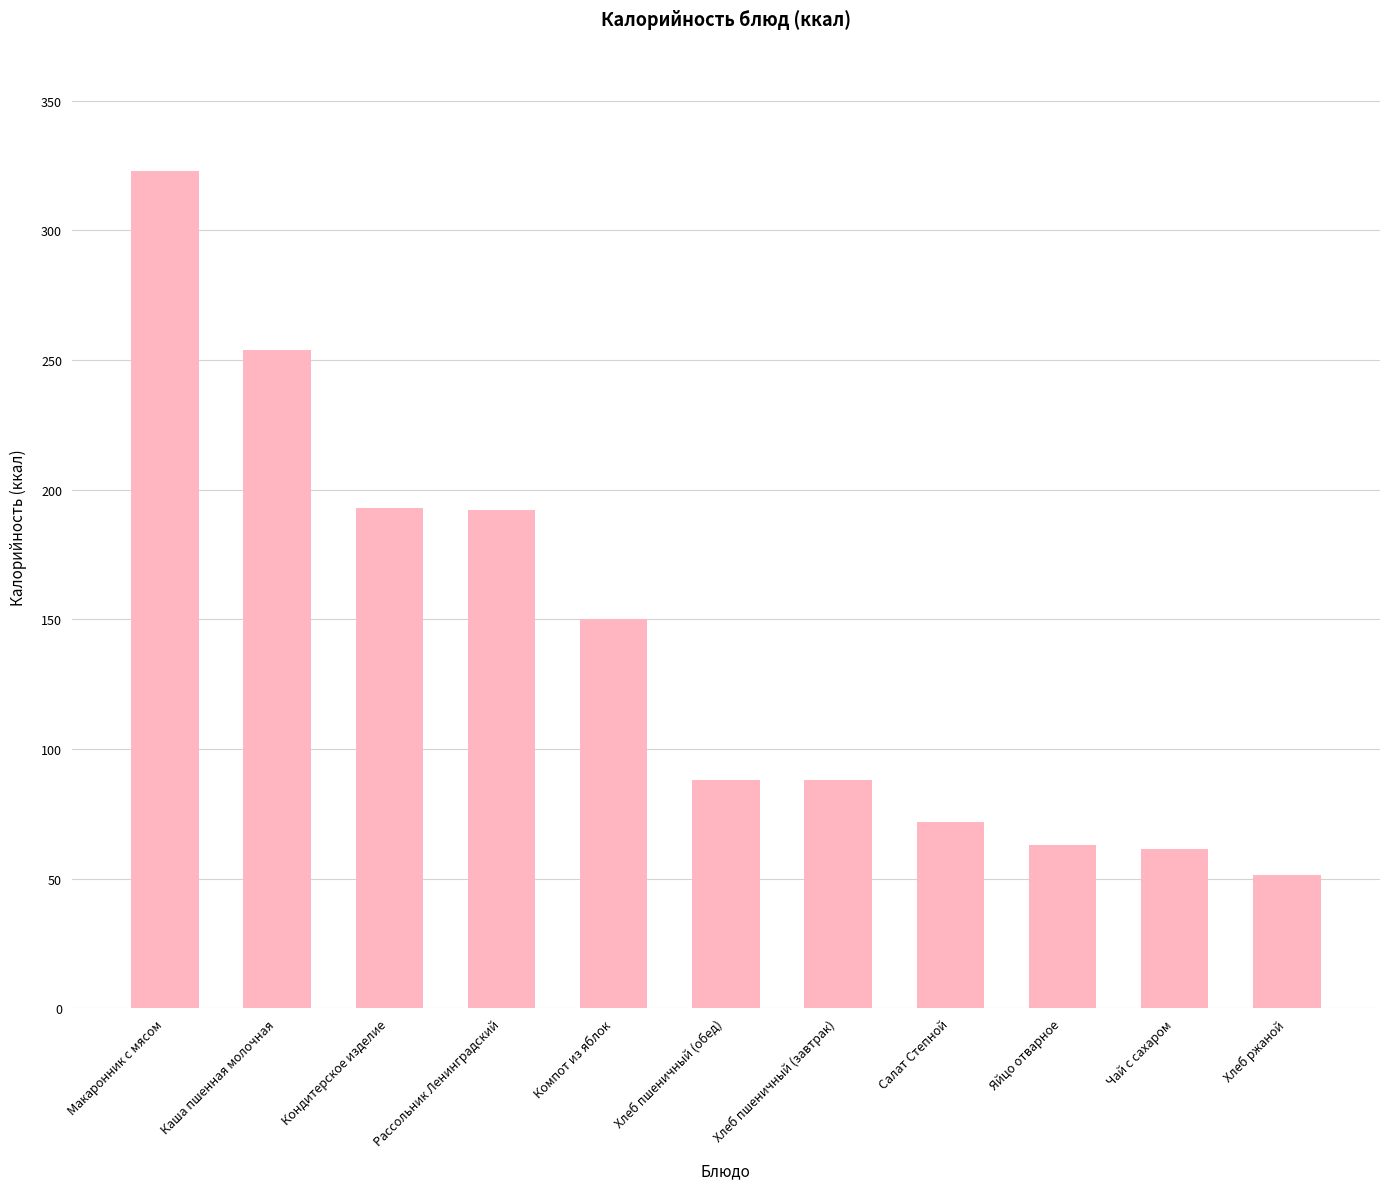

Where does the data first go above 88?

Макаронник с мясом